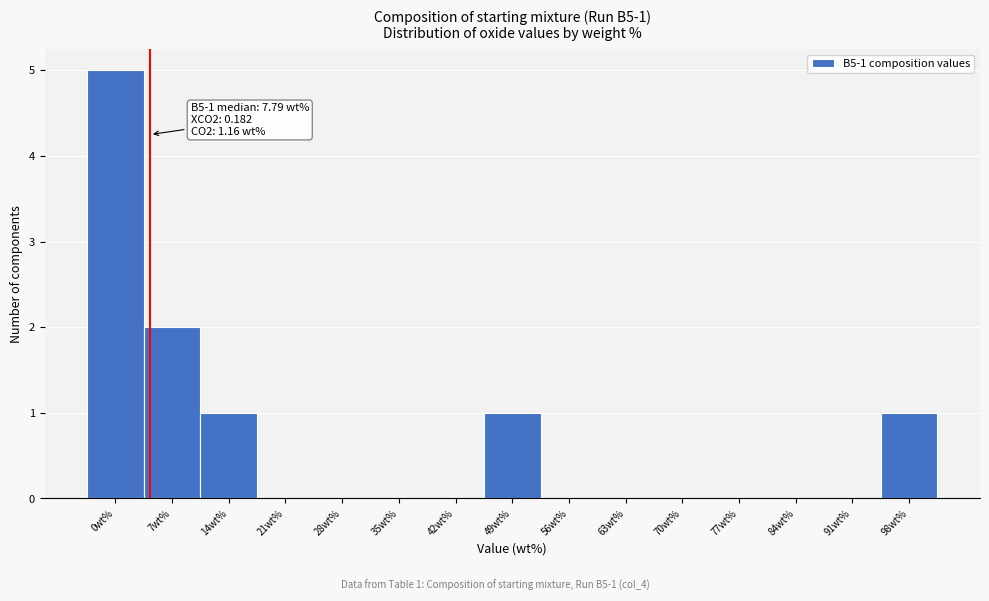

Reading right to left, extract all data points from this chart.

98wt%=1	91wt%=0	84wt%=0	77wt%=0	70wt%=0	63wt%=0	56wt%=0	49wt%=1	42wt%=0	35wt%=0	28wt%=0	21wt%=0	14wt%=1	7wt%=2	0wt%=5